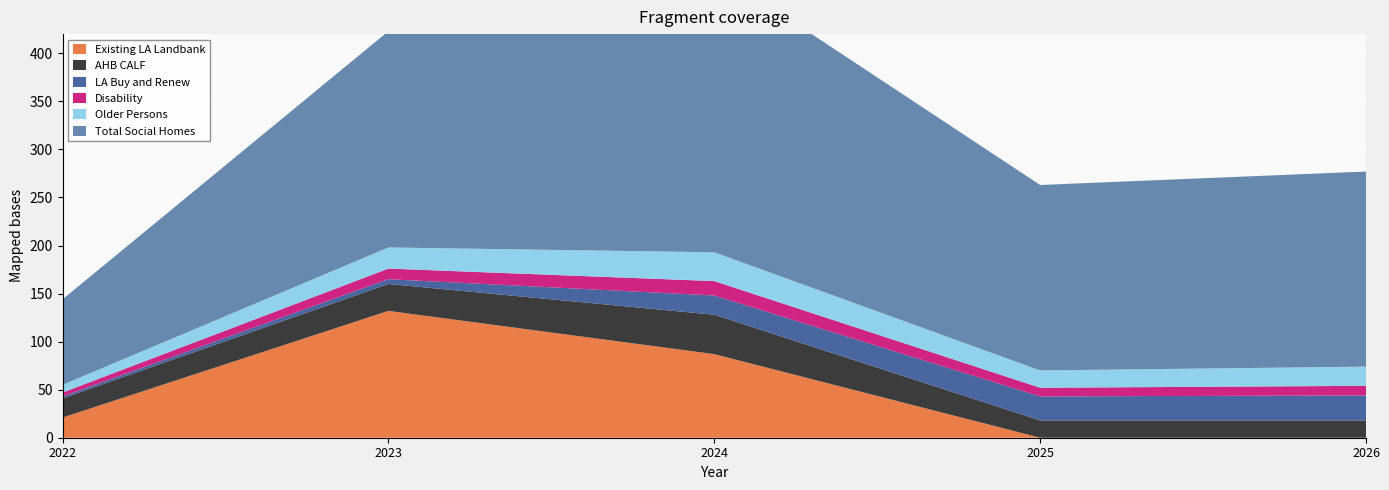

Reading right to left, what are all the values shown in this chart?

Existing LA Landbank: 0	0	87	132	21
AHB CALF: 18	18	41	28	20
LA Buy and Renew: 26	25	20	5	2
Disability: 10	9	15	11	4
Older Persons: 20	18	30	22	8
Total Social Homes: 203	193	294	225	89